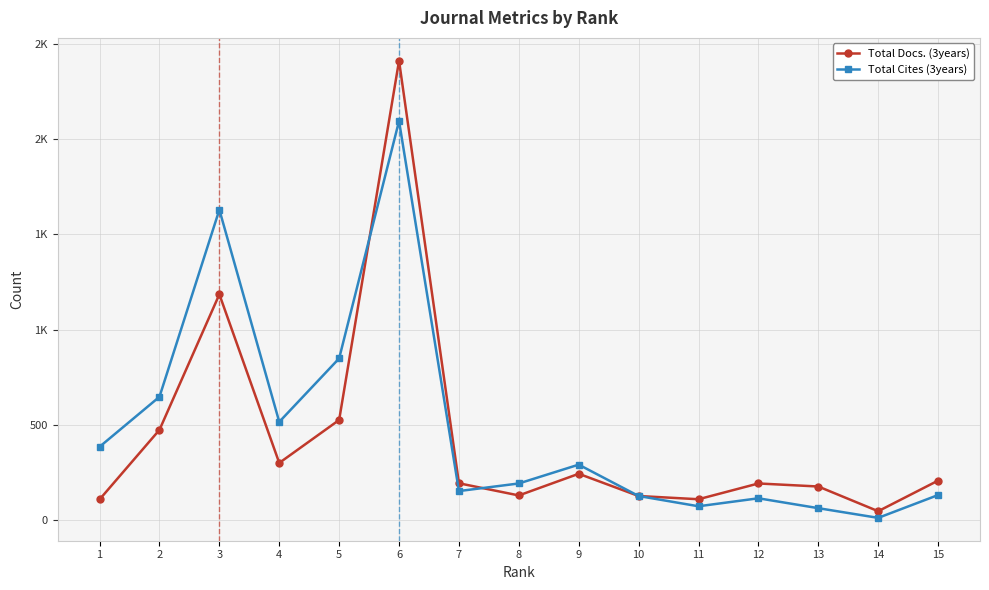

Reading right to left, what are all the values shown in this chart?

Total Docs. (3years): 15=205	14=44	13=174	12=190	11=107	10=124	9=241	8=127	7=191	6=2414	5=524	4=298	3=1185	2=472	1=106
Total Cites (3years): 15=129	14=9	13=60	12=112	11=70	10=124	9=289	8=190	7=150	6=2097	5=848	4=514	3=1630	2=646	1=383